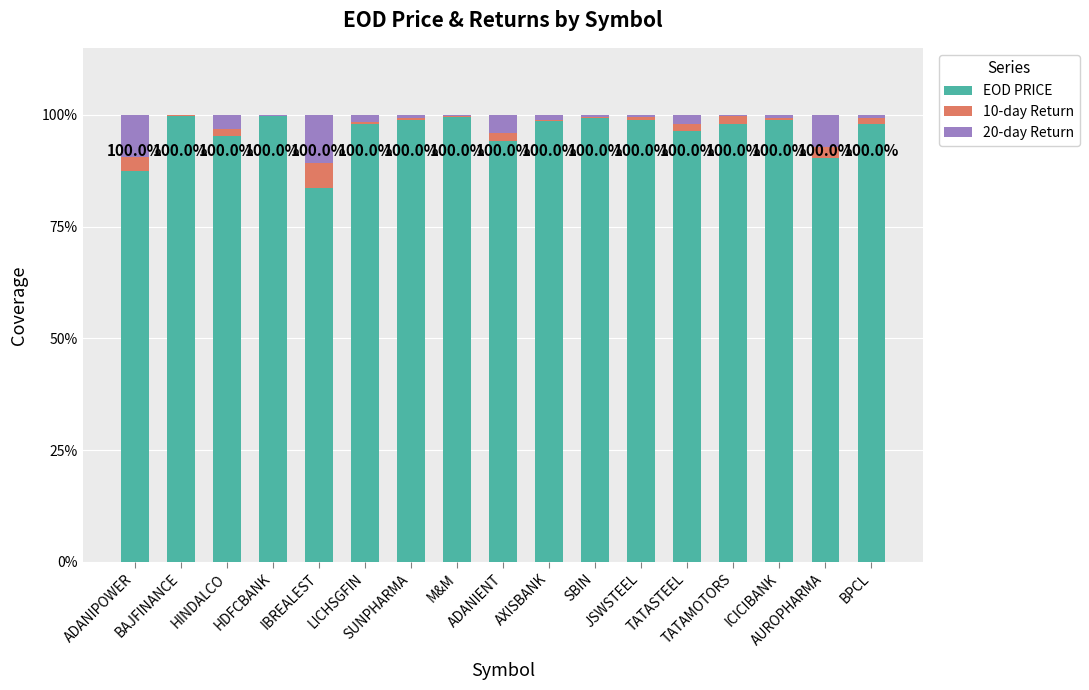

What is the maximum value for EOD PRICE?

99.8